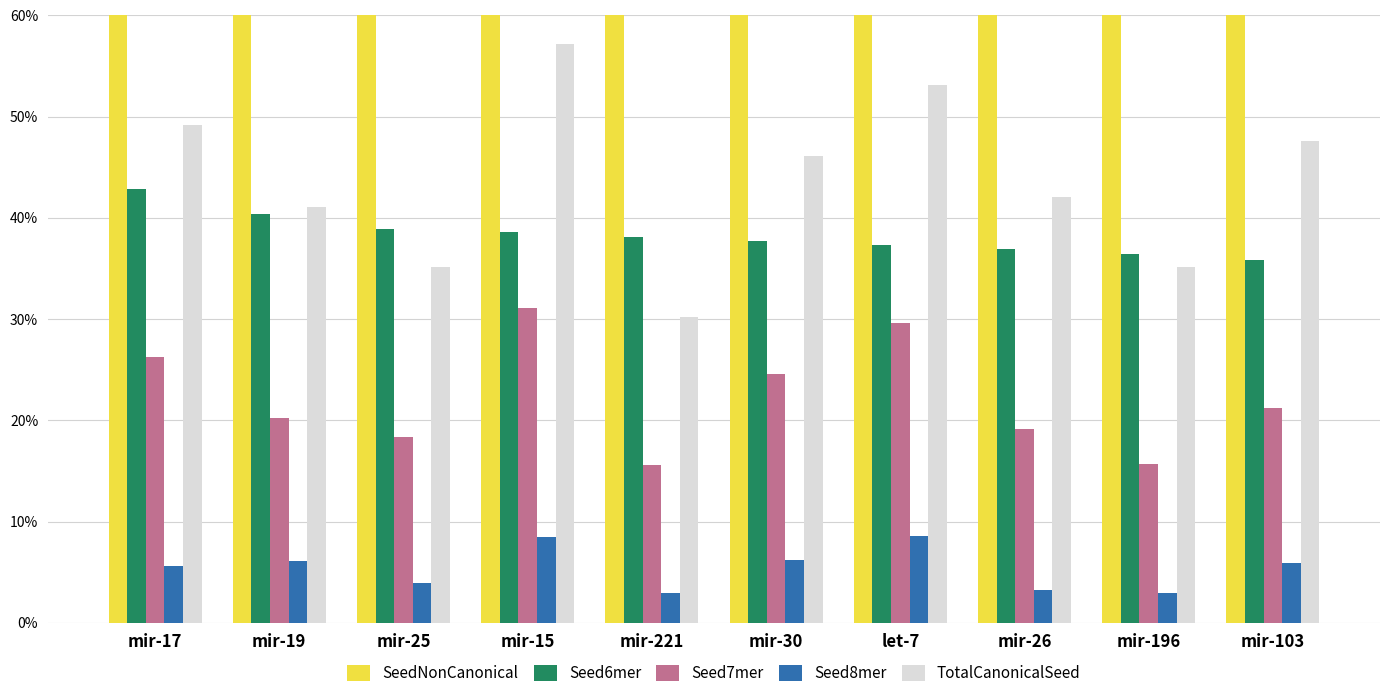

The value of SeedNonCanonical at mir-25 is 0.3. True or false?

False